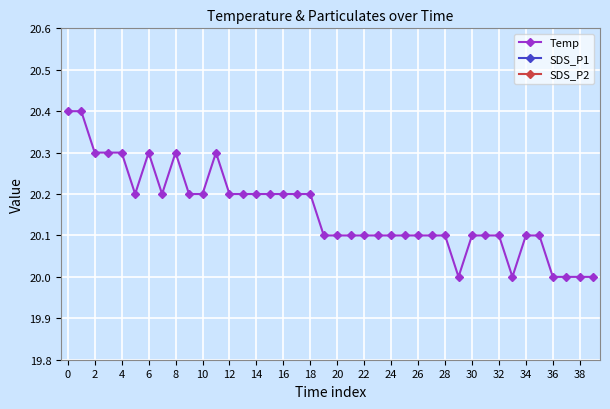

At which label does SDS_P1 reach its peak?

29